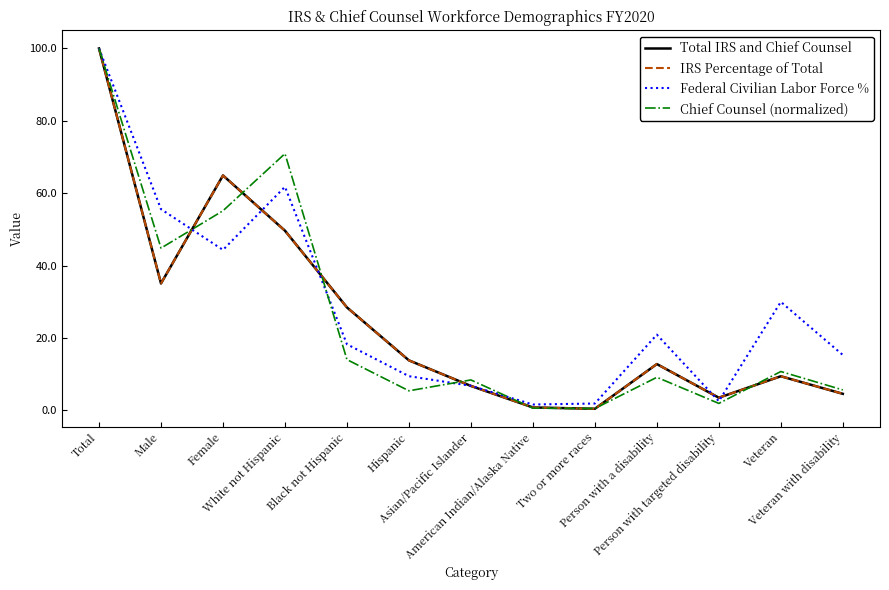

What is the highest value of the IRS Percentage of Total series?

100.0